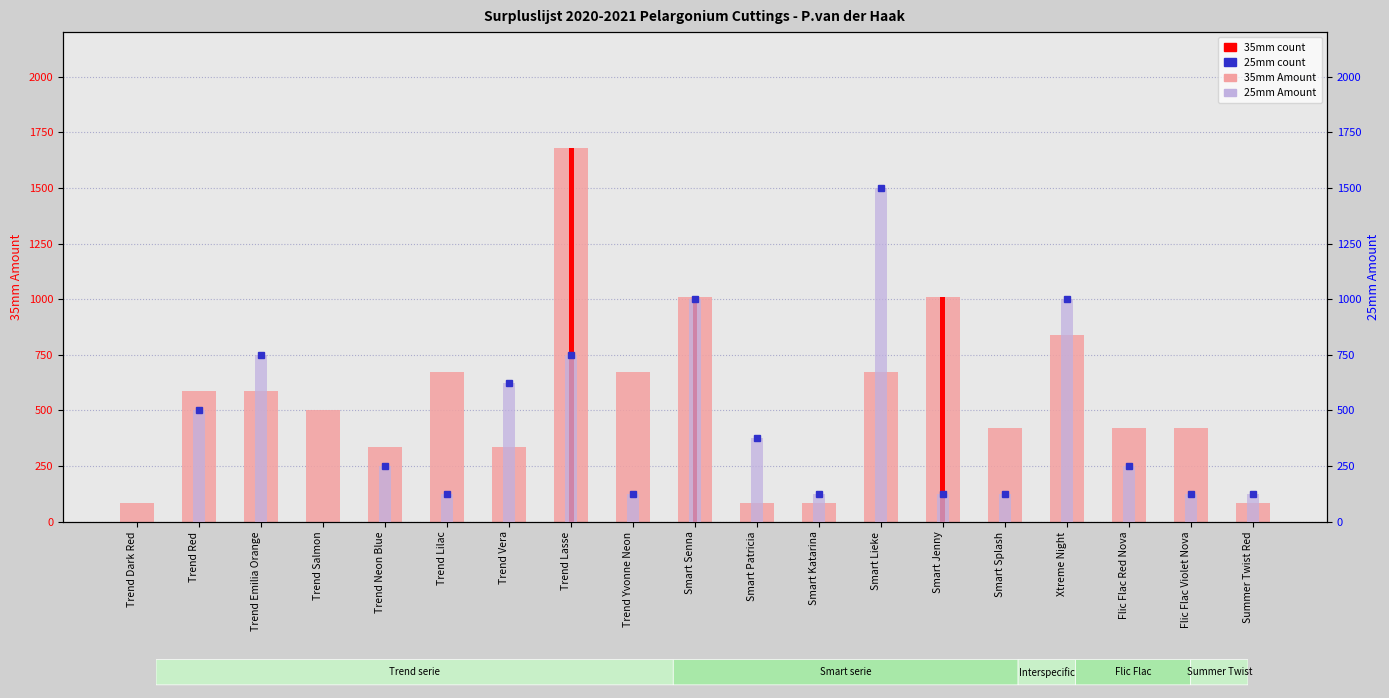

Which has a higher value, Trend Neon Blue or Smart Patricia?

Trend Neon Blue